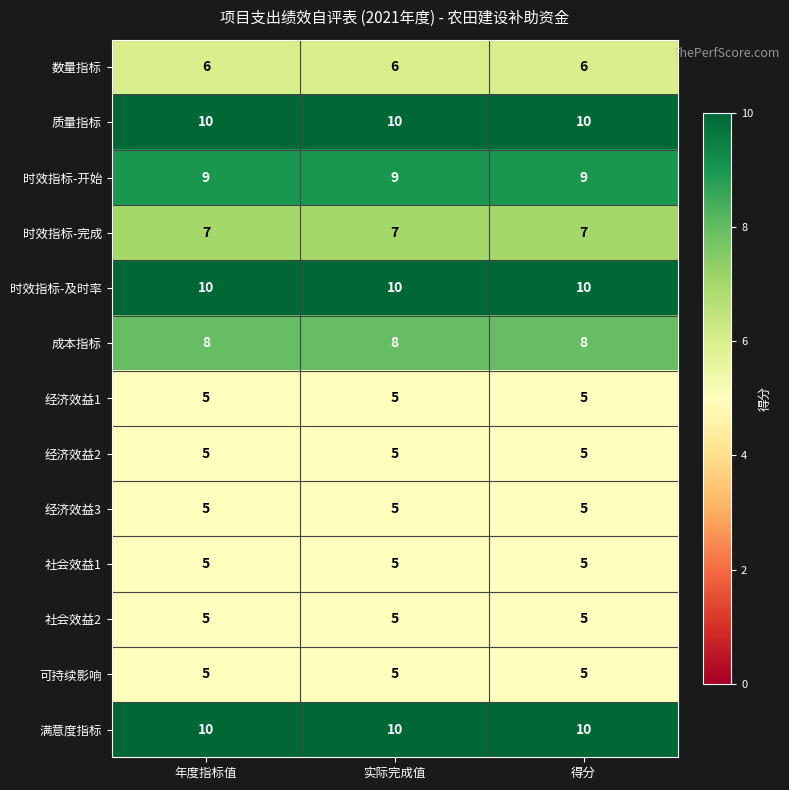

The 经济效益2 series shows 5 at 得分. True or false?

True